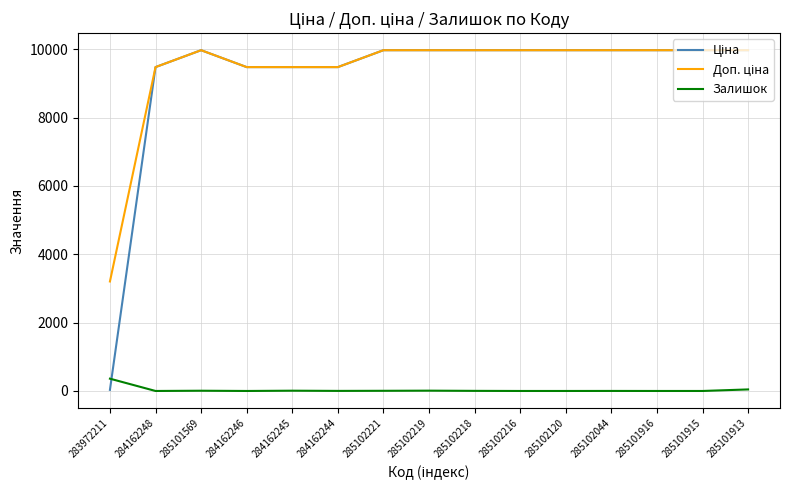

The Залишок series shows 8.0 at 284162245. True or false?

True